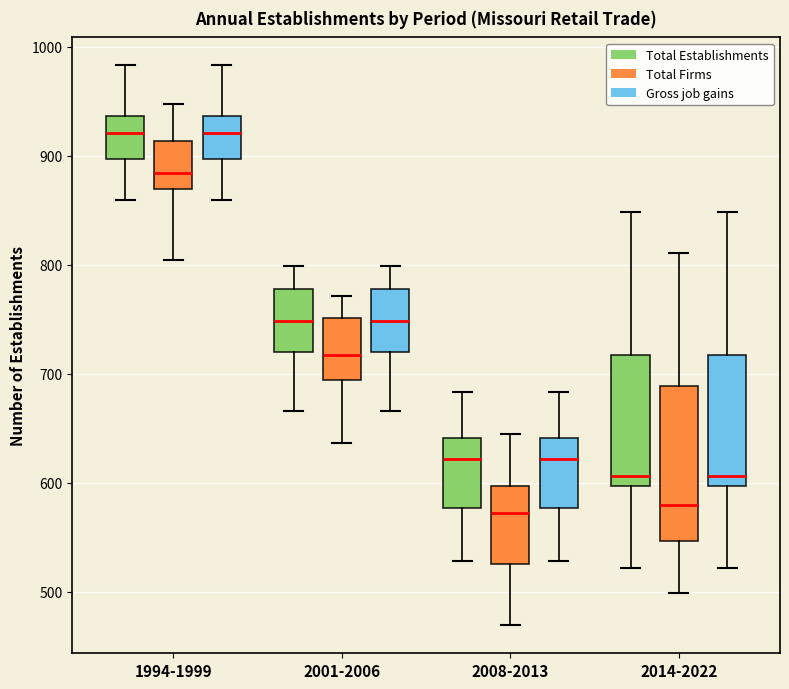

Where is the lower edge of the box for 2001-2006 (Total Establishments) on the y-axis? The values are not printed on the chart, so give them approximately, as read against the axis.

720